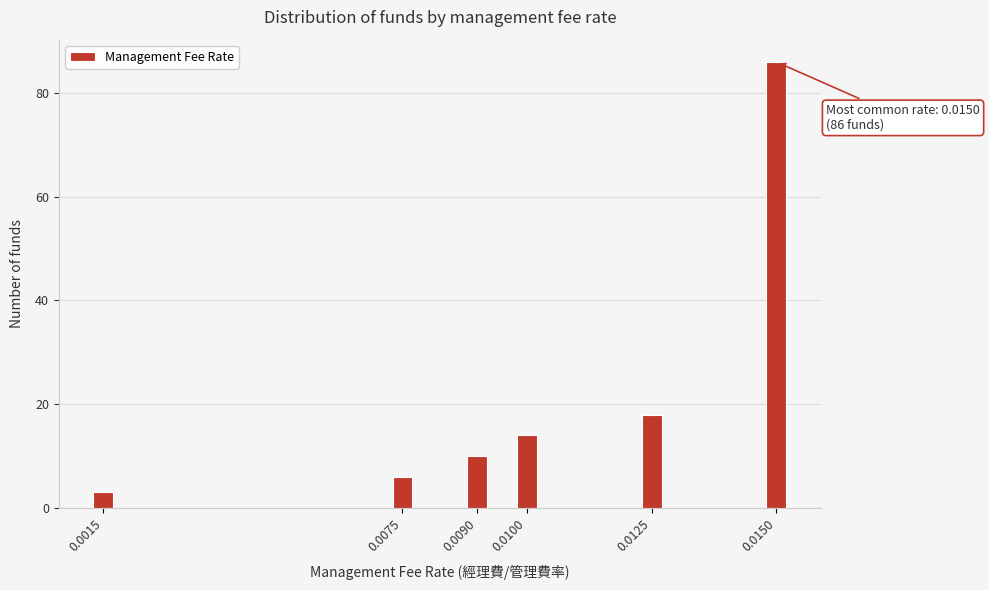

Reading left to right, list all the values displayed in this chart.

3	6	10	14	18	86